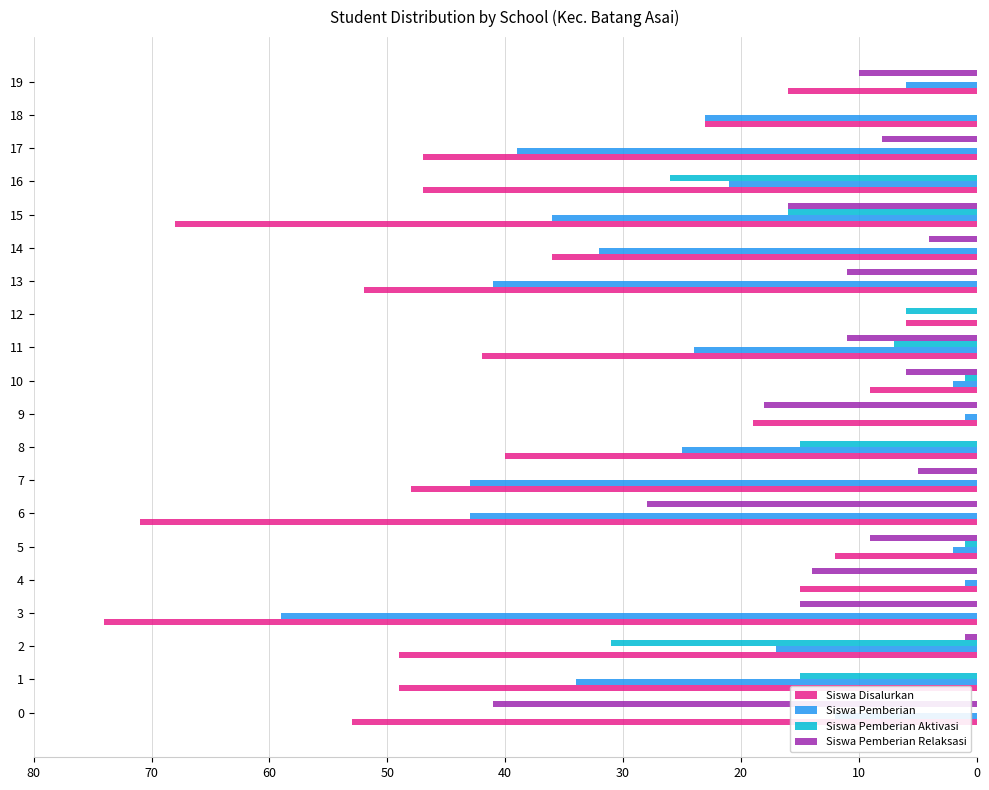

How many data points does each series have?

20